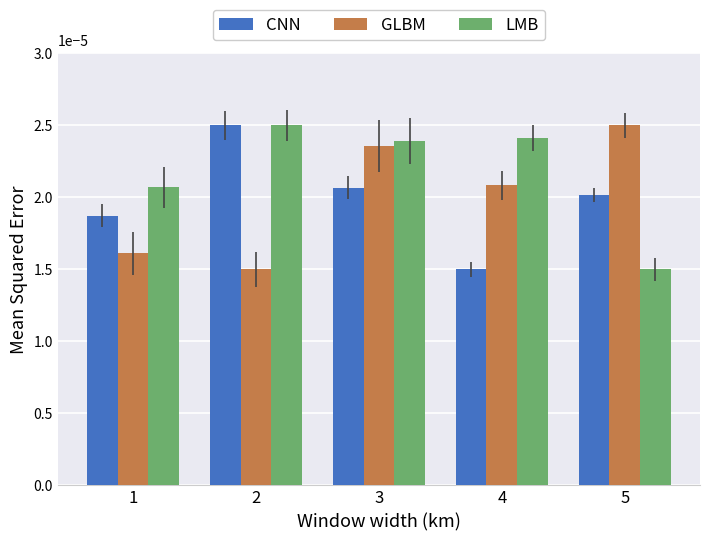

List the labels in order of CNN value, largest first.

2, 3, 5, 1, 4